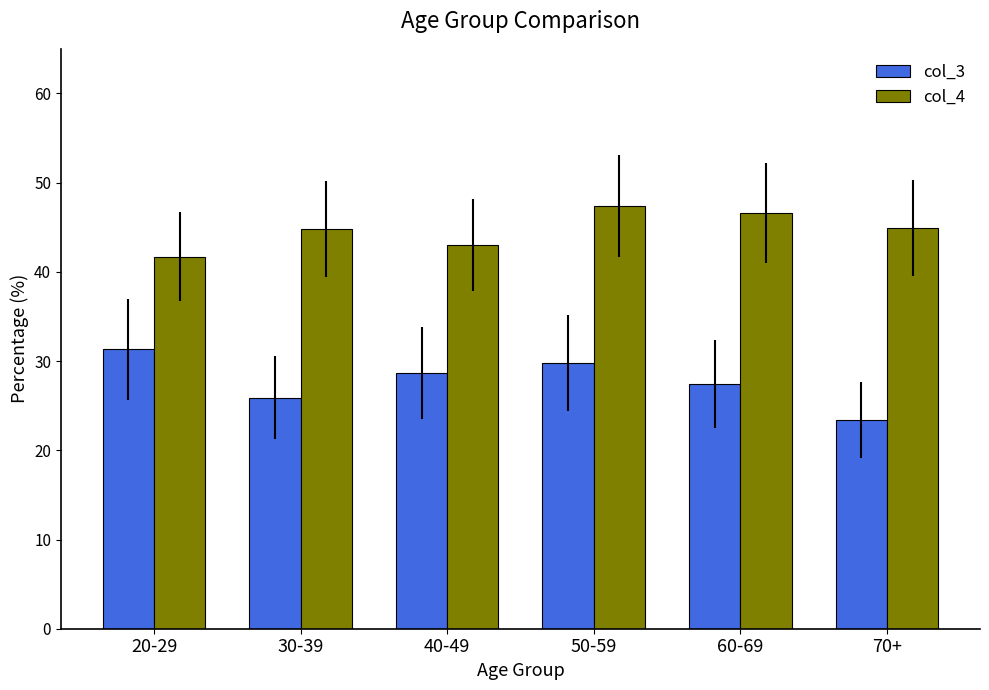

True or false: col_3 has a value of 9.2 at 70+.

False